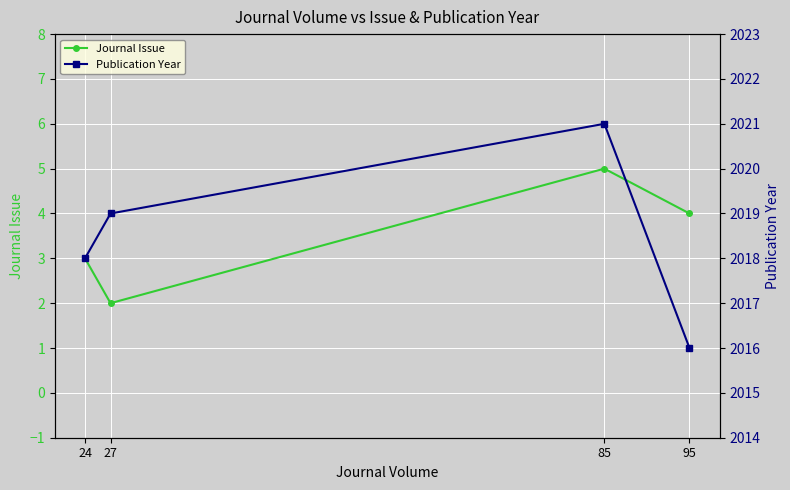

What are all the series names shown in the legend?

Journal Issue, Publication Year